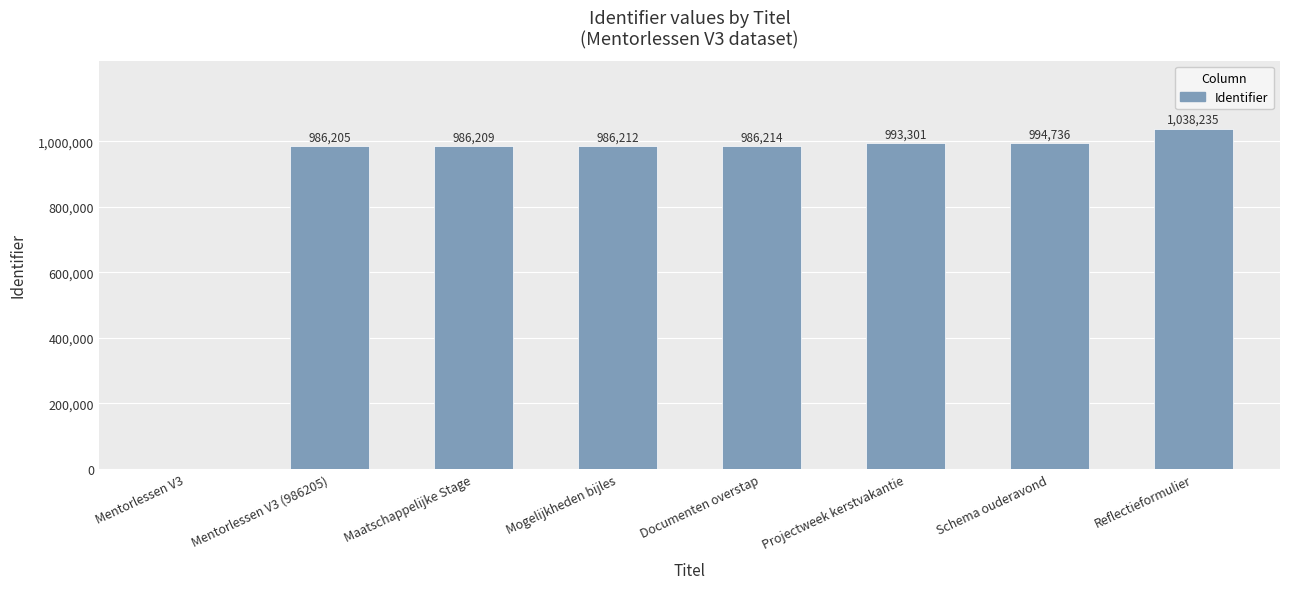

Which label corresponds to the largest value in the chart?

Reflectieformulier